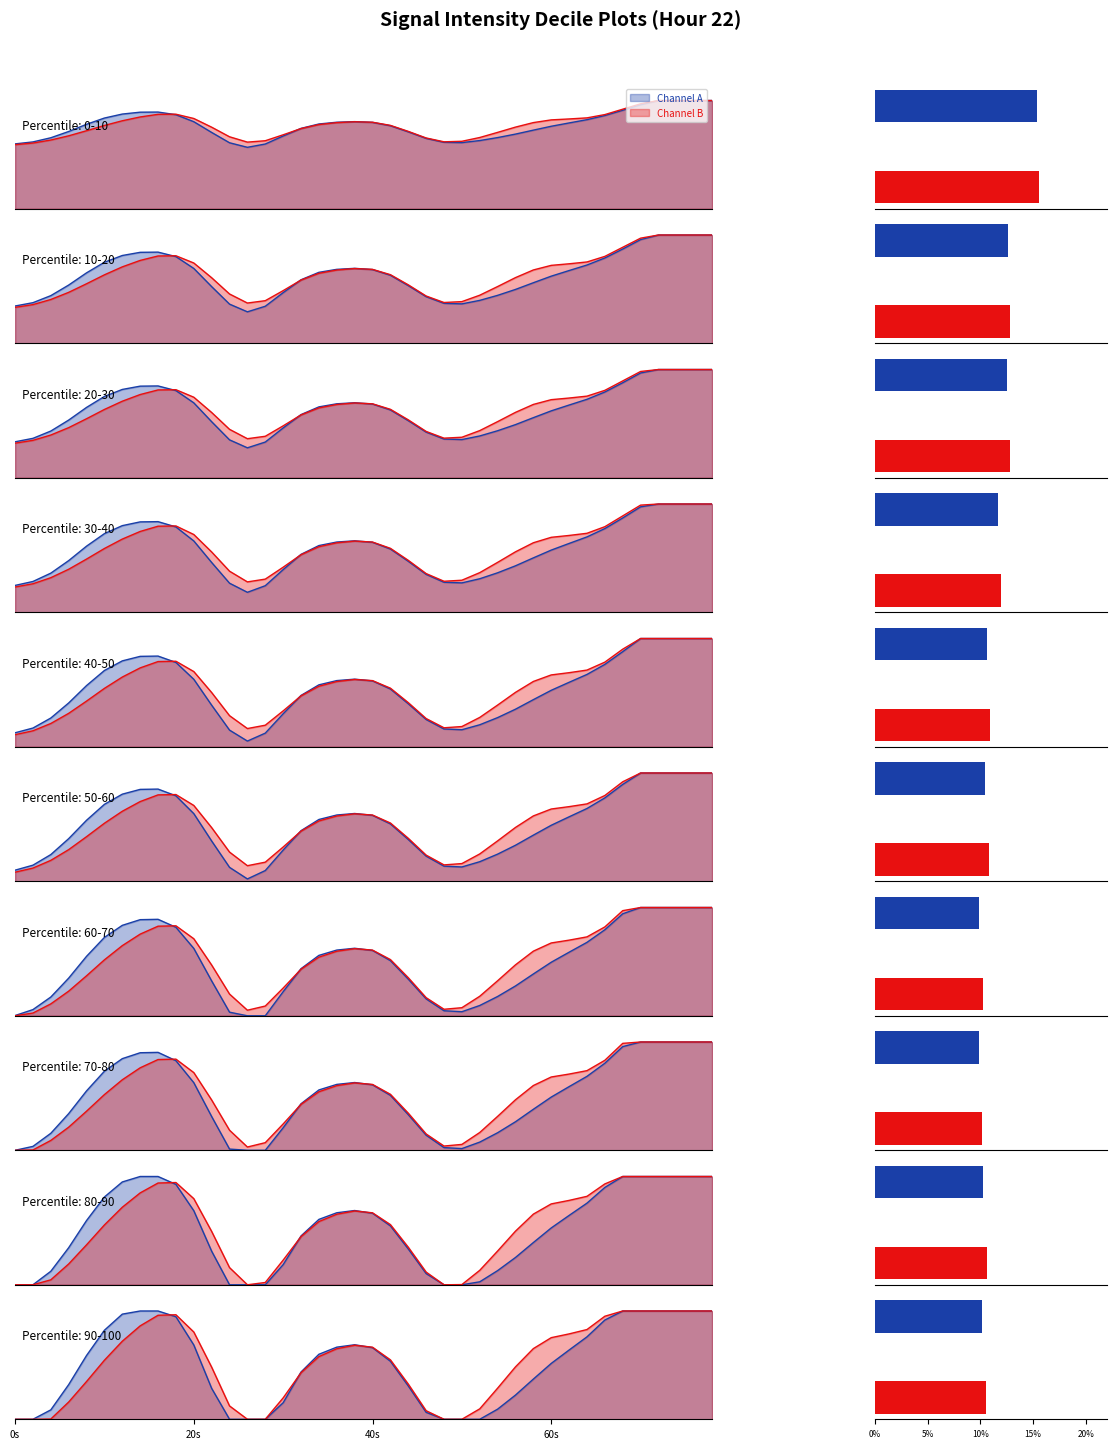

Which series has the widest spread of values?

Channel A